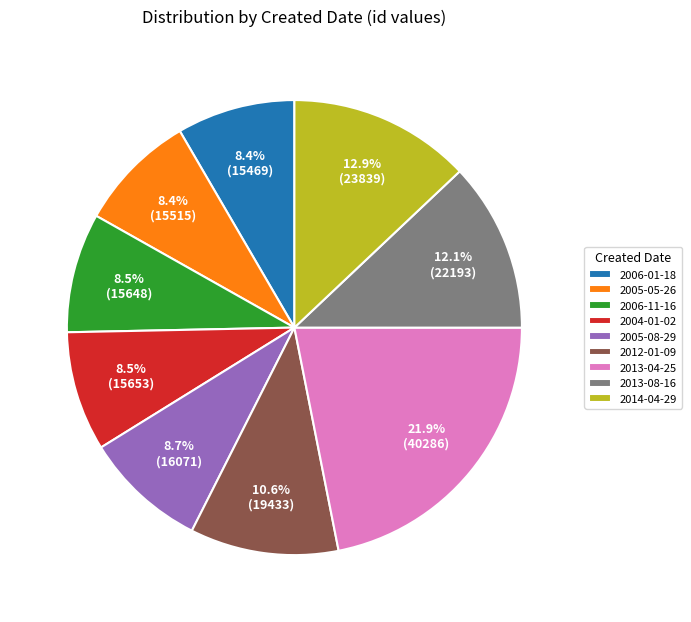

Does 2013-04-25 represent more than half of the total?

No